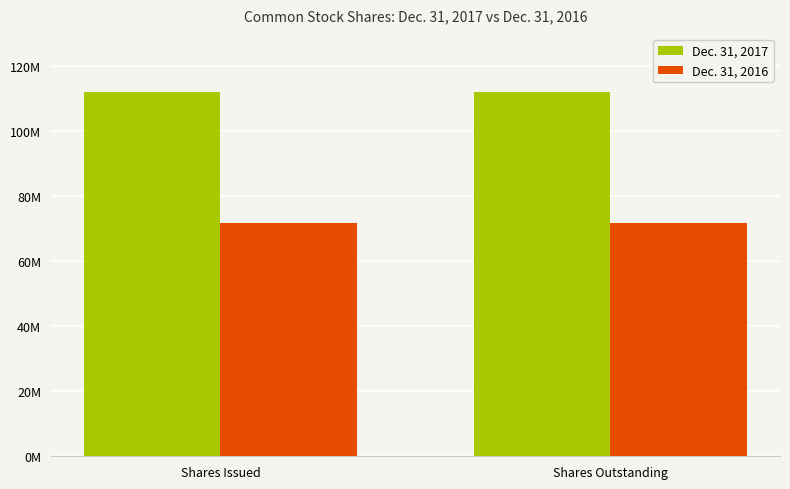

Reading right to left, what are all the values shown in this chart?

Dec. 31, 2017: 112165839	112165839
Dec. 31, 2016: 71908370	71908370